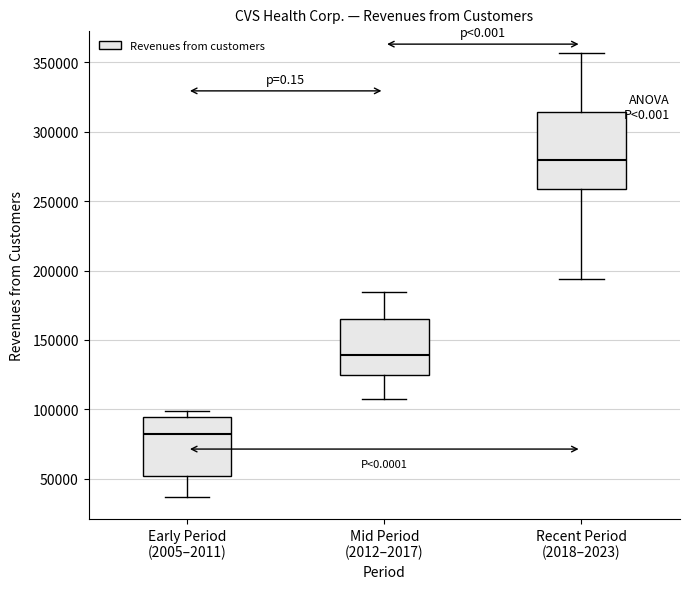

Reading left to right, transcribe this box plot: for each box, give where its median line is, the range the box spans, and where its two whiskers end, as read against the y-axis. The values are not printed on the chart, so give them approximately, as read against the axis.

Early Period (2005–2011): median 80000, box 50000 to 95000, whiskers 35000 to 100000
Mid Period (2012–2017): median 140000, box 125000 to 165000, whiskers 105000 to 185000
Recent Period (2018–2023): median 280000, box 260000 to 315000, whiskers 195000 to 355000